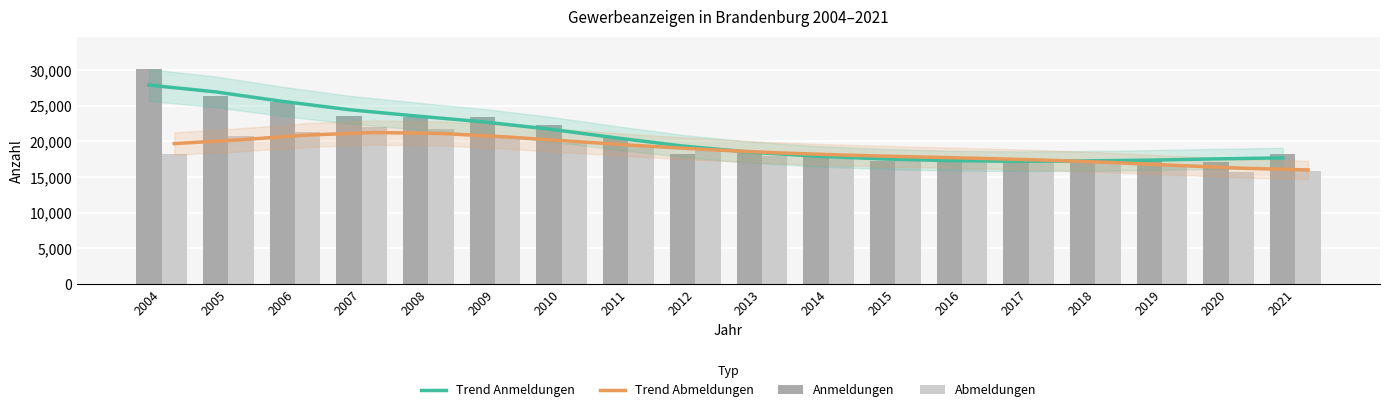

The Trend Anmeldungen series shows 17309 at 2016. True or false?

True